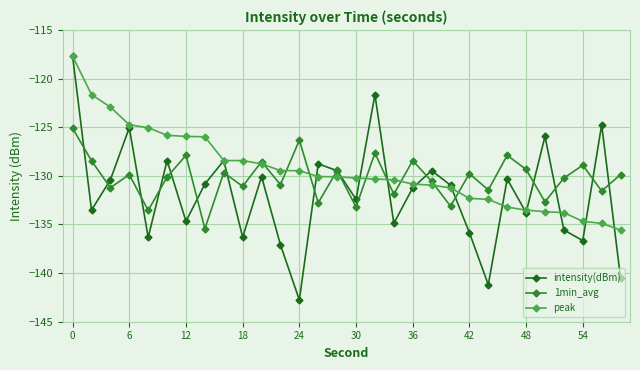

What is the value of the intensity(dBm) point at the 18th from the left?

-134.9